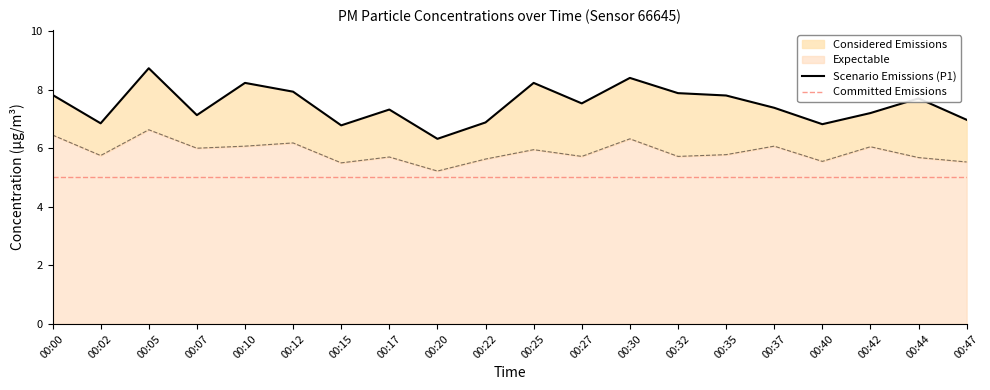

What is the difference between the maximum and second lowest values in the P2 series?

1.1